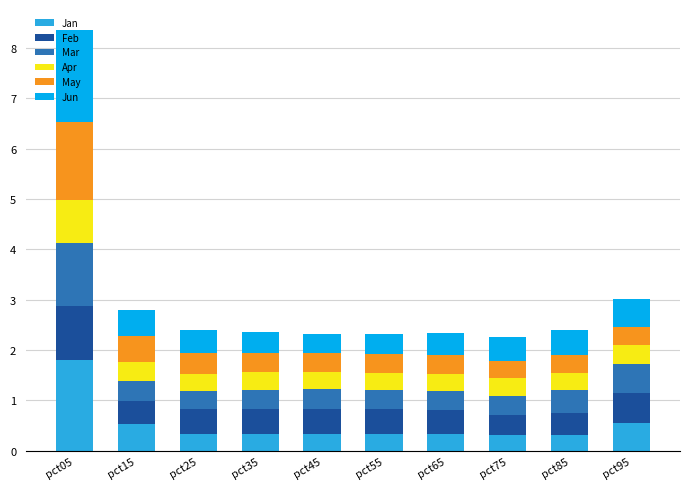

What is the total value across all series at pct15?

2.8